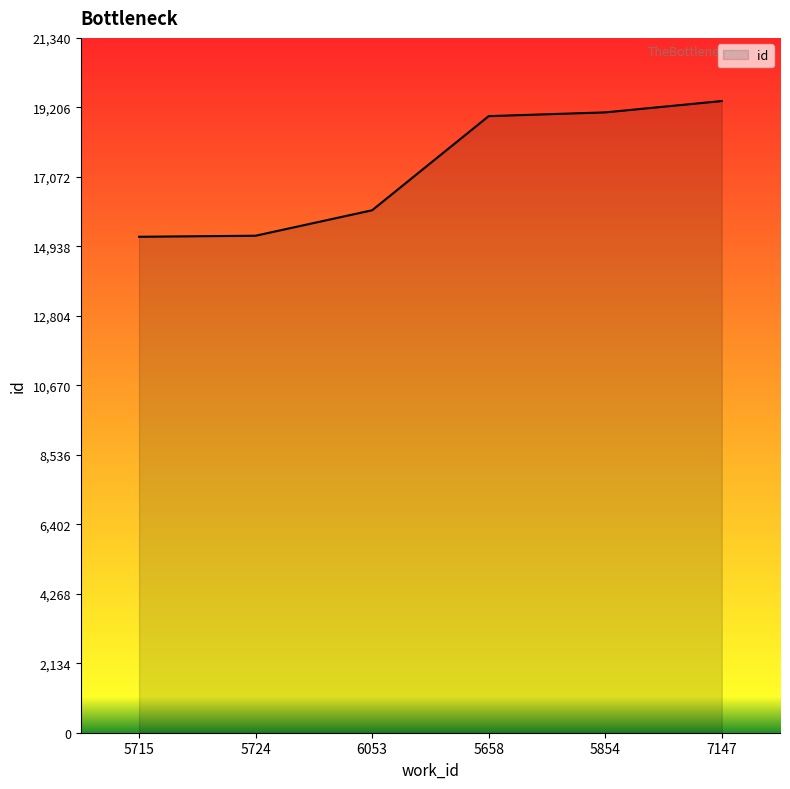

What is the change in value from 5715 to 5854?

+3820